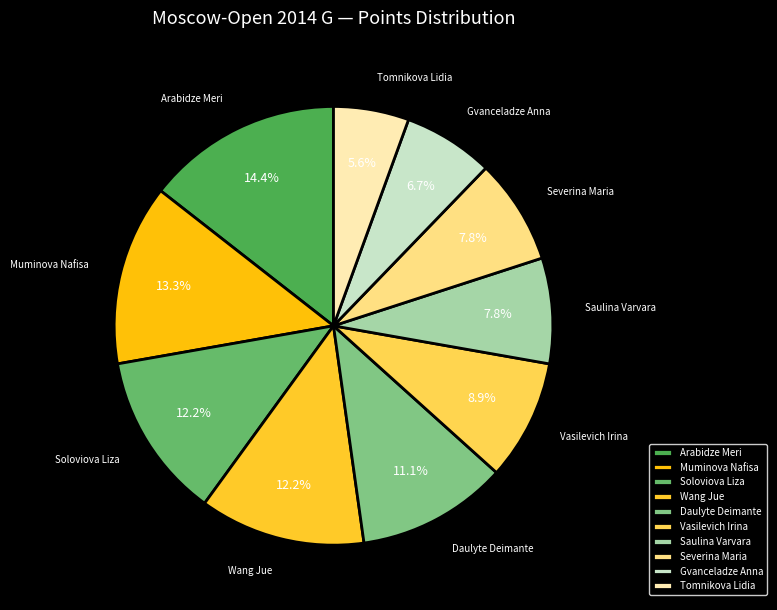

How many segments does this pie chart have?

10